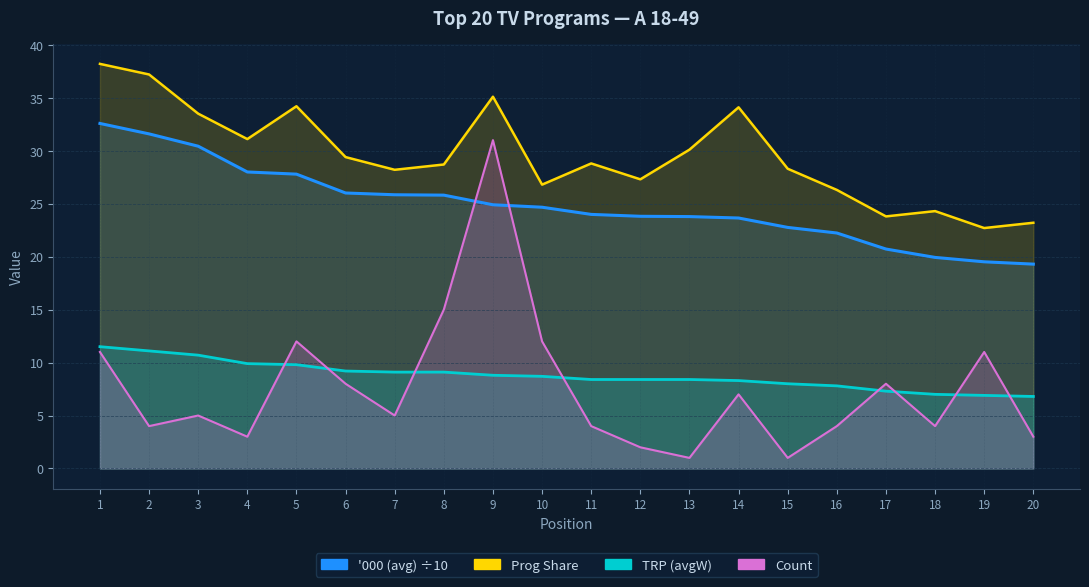

How many categories are shown in the chart?

20